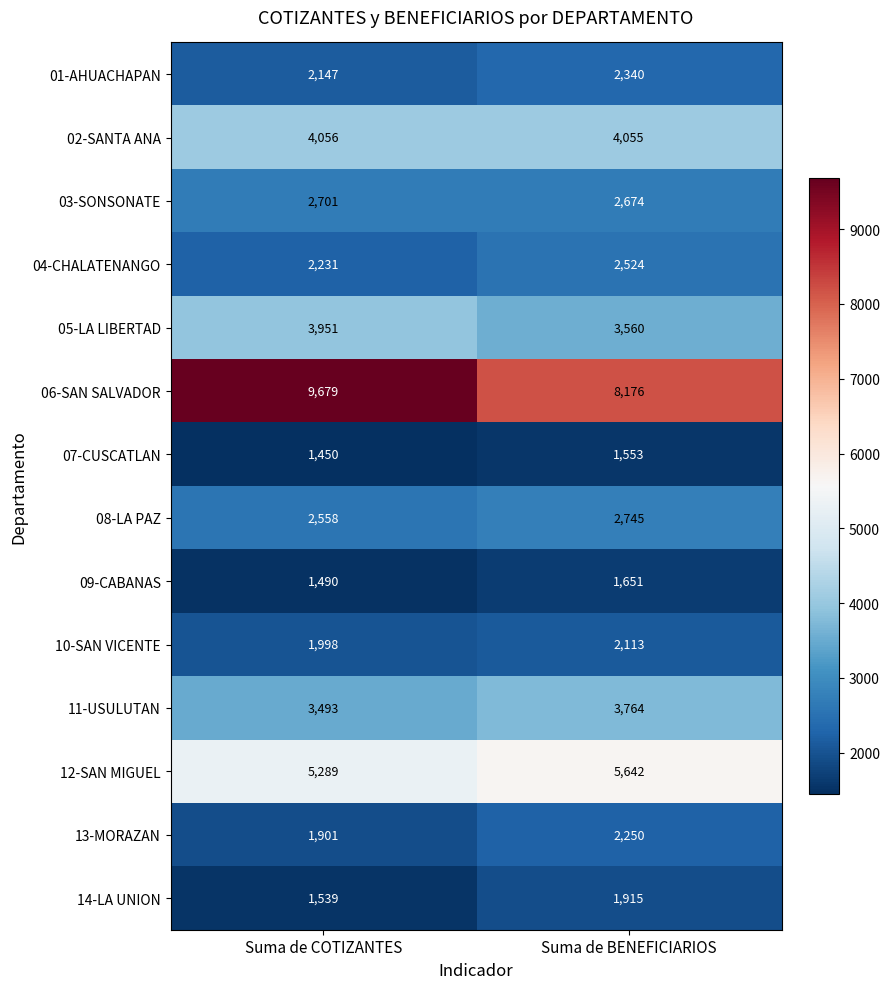

At which category is the sum across all series the highest?

Suma de BENEFICIARIOS